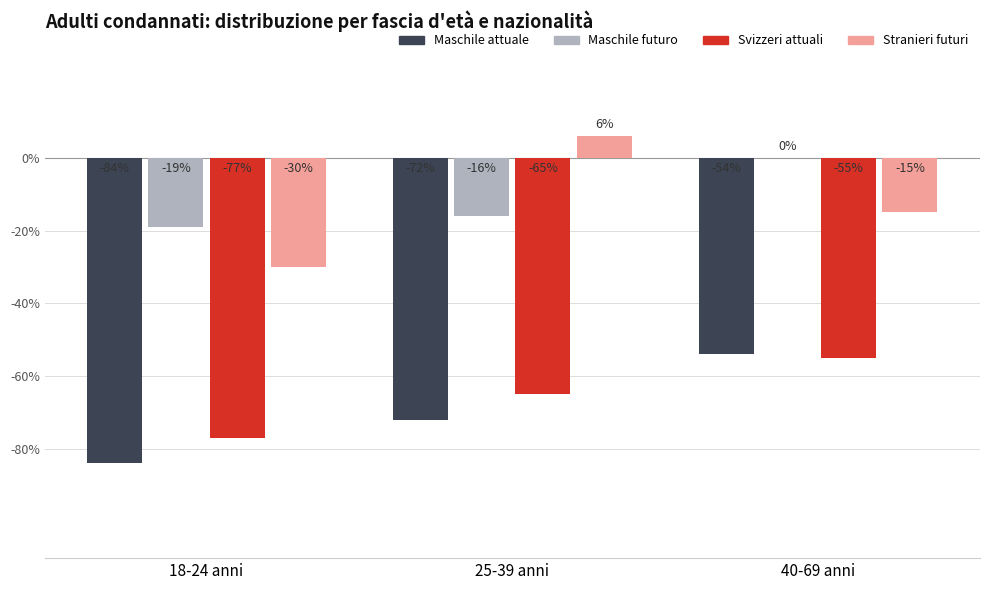

Which series changed the most between 18-24 anni and 40-69 anni?

Maschile attuale